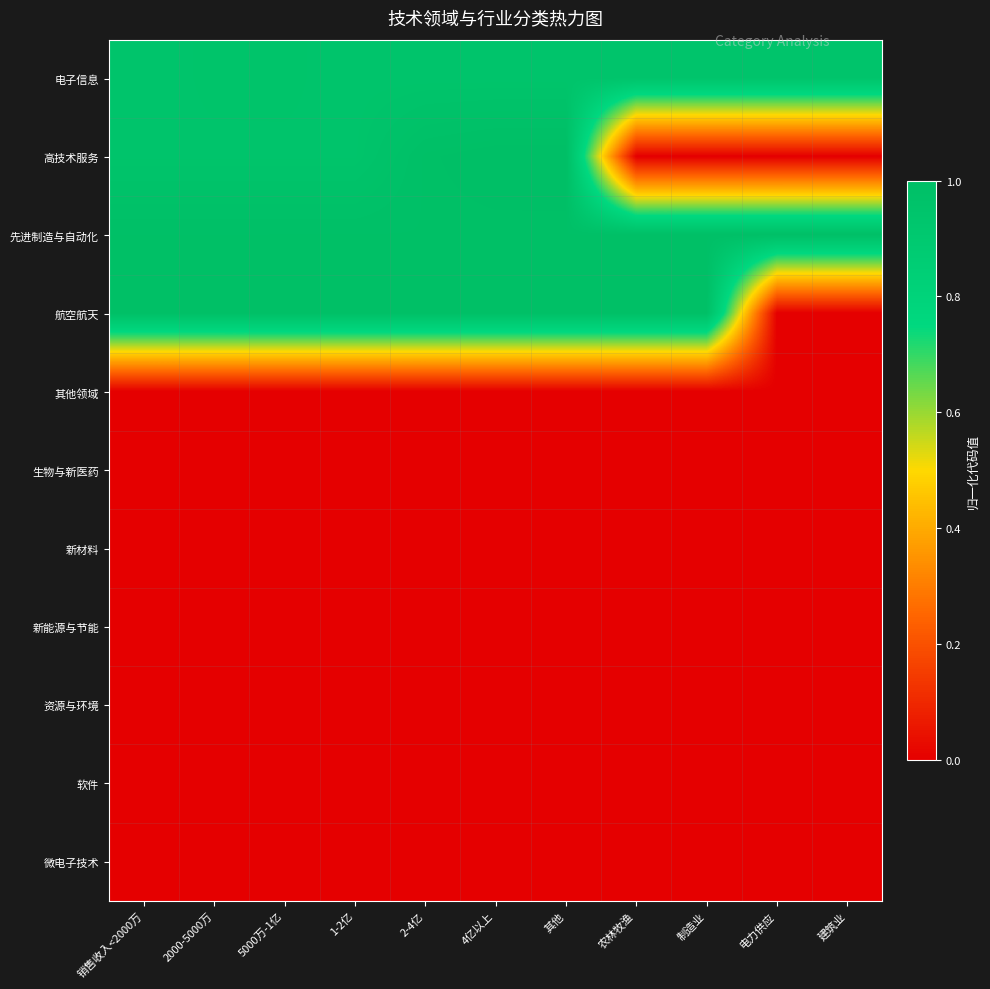

Rank the series by their maximum value, from lowest to highest.

其他领域, 生物与新医药, 新材料, 新能源与节能, 资源与环境, 软件, 微电子技术, 电子信息, 先进制造与自动化, 航空航天, 高技术服务